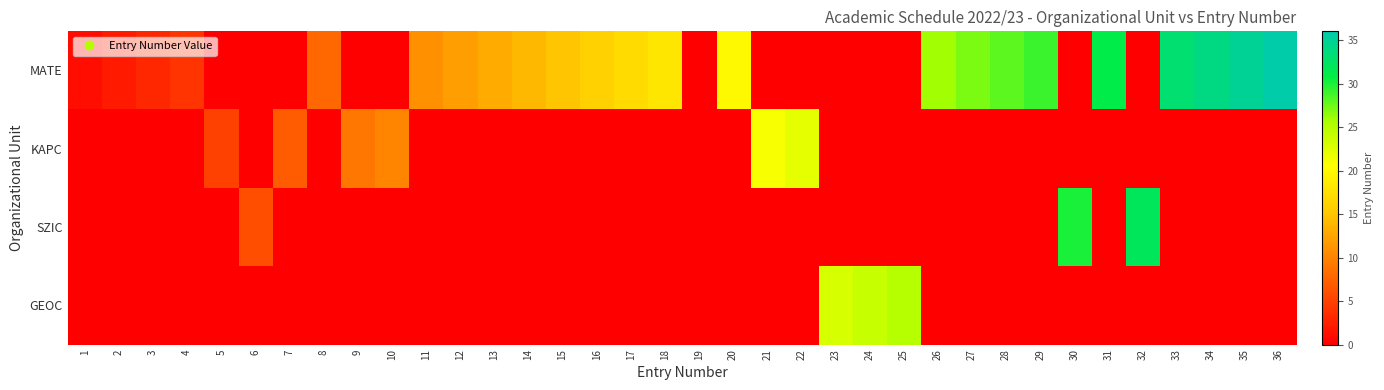

What is the maximum value shown in the chart?

36